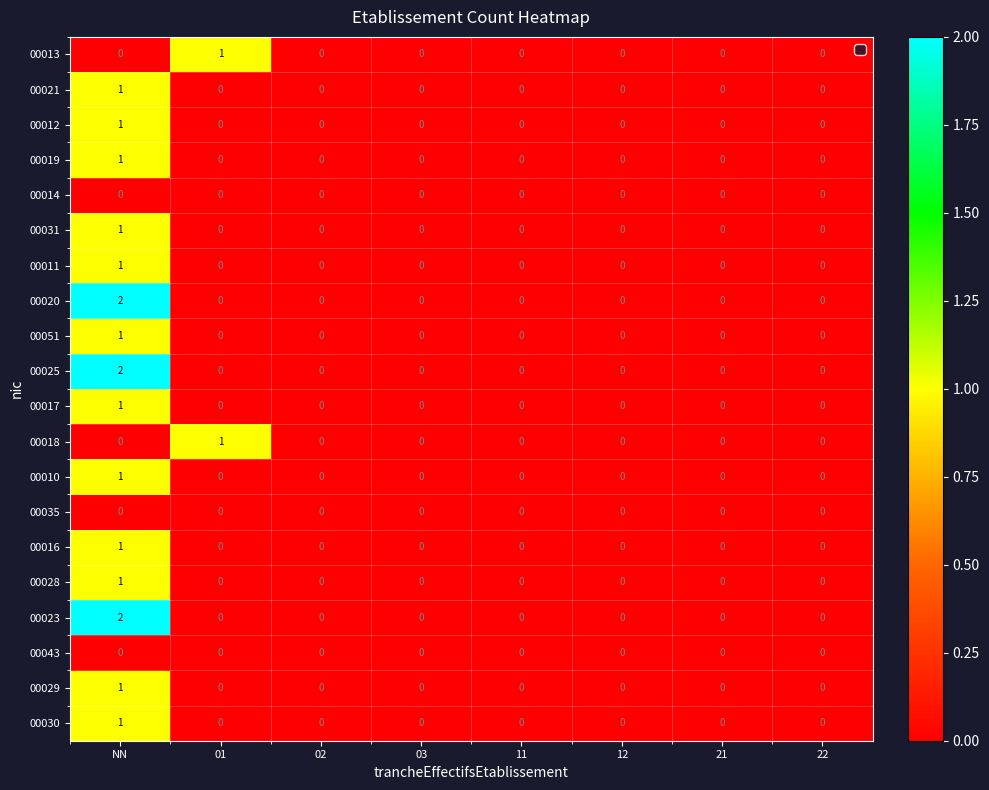

What is the total value across all series at NN?

18